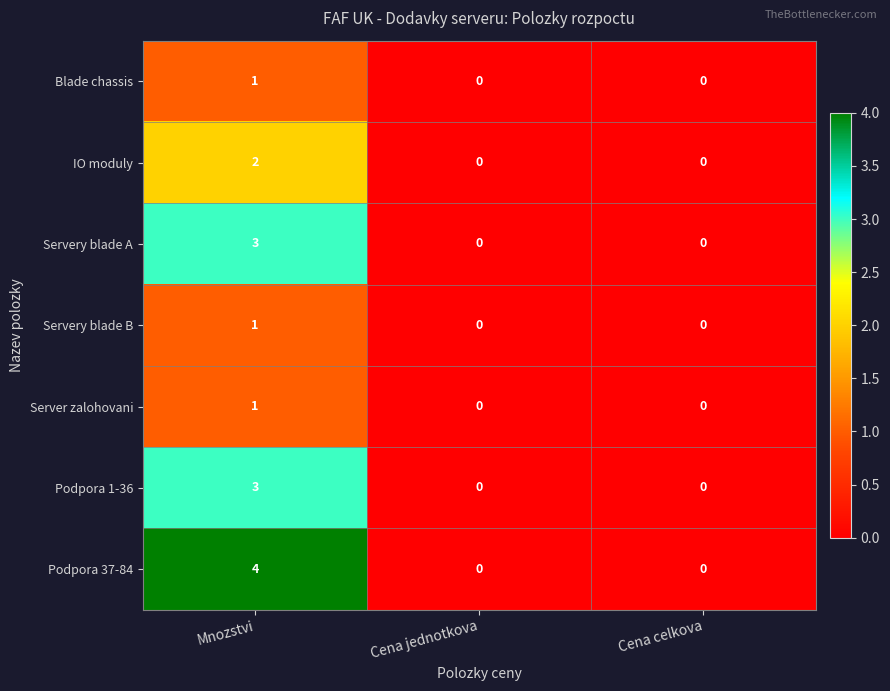

Reading left to right, transcribe all the data shown in this chart.

Blade chassis: 1	0	0
IO moduly: 2	0	0
Servery blade A: 3	0	0
Servery blade B: 1	0	0
Server zalohovani: 1	0	0
Podpora 1-36: 3	0	0
Podpora 37-84: 4	0	0